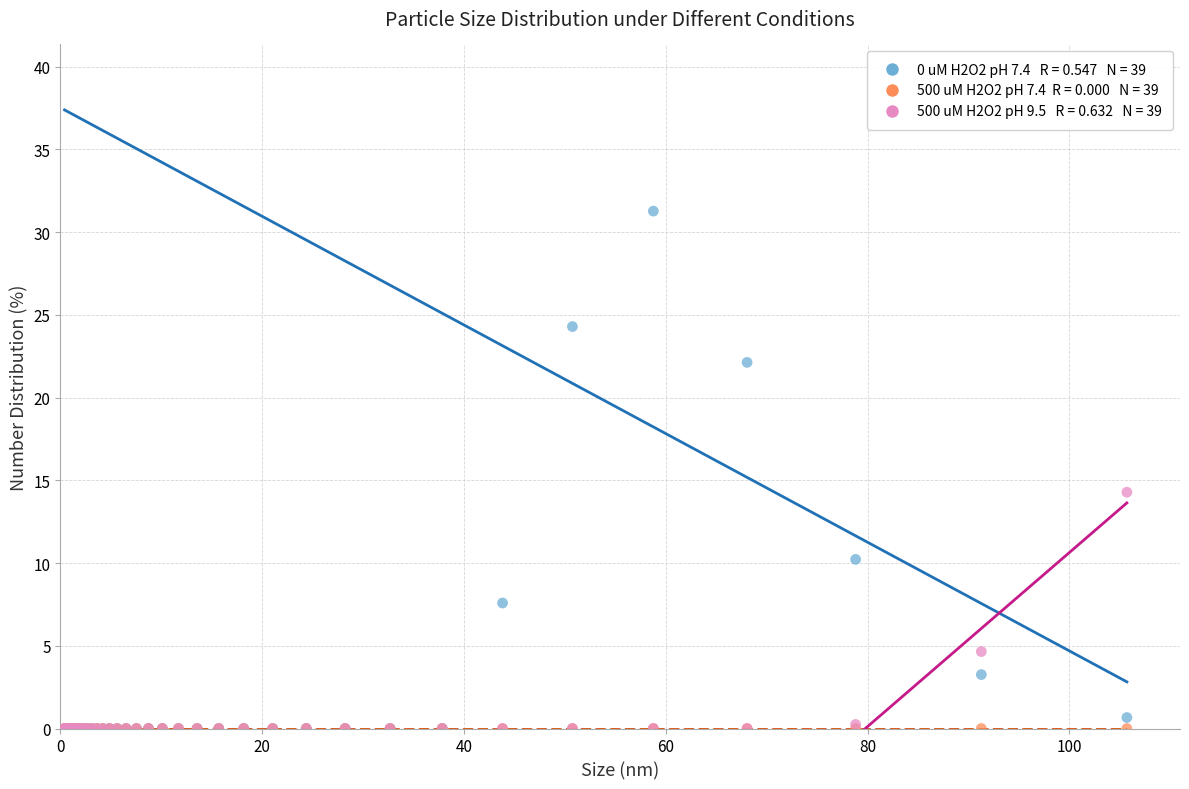

Across all series, what Y value is closest to 15?

14.3